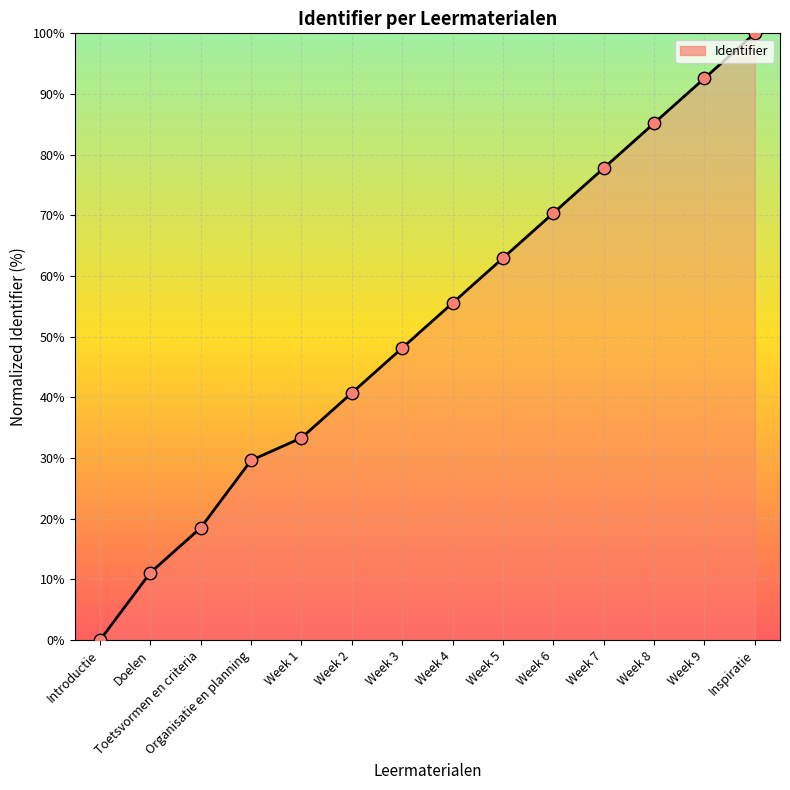

What is the ratio of the value at Inspiratie to the value at Week 7?

1.3